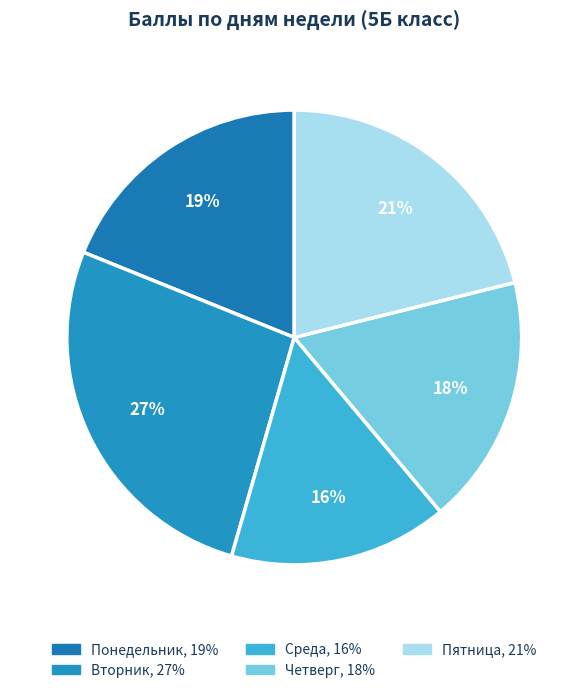

Which slice is the smallest?

Среда